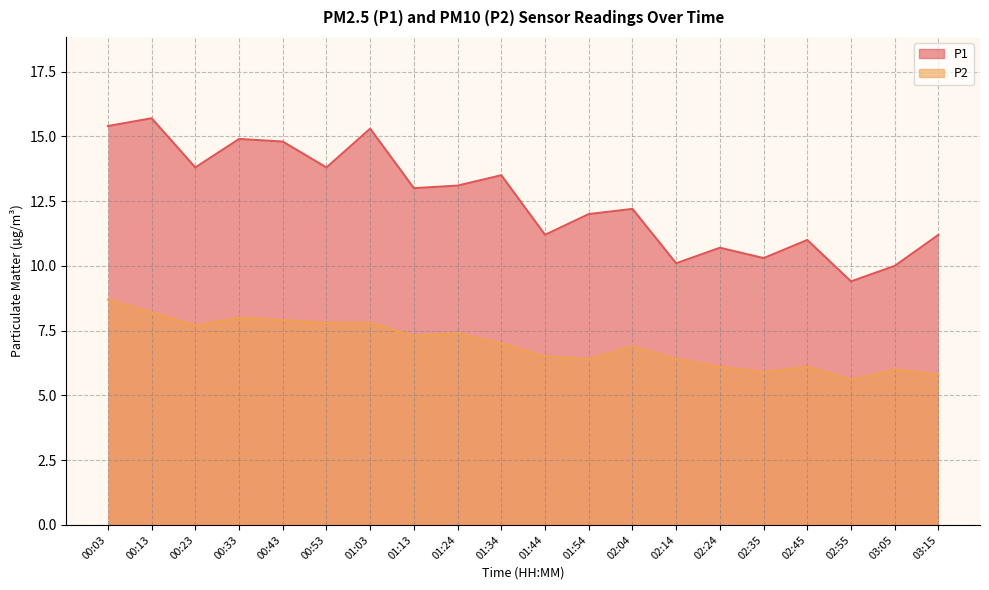

Does the chart have visible grid lines?

Yes